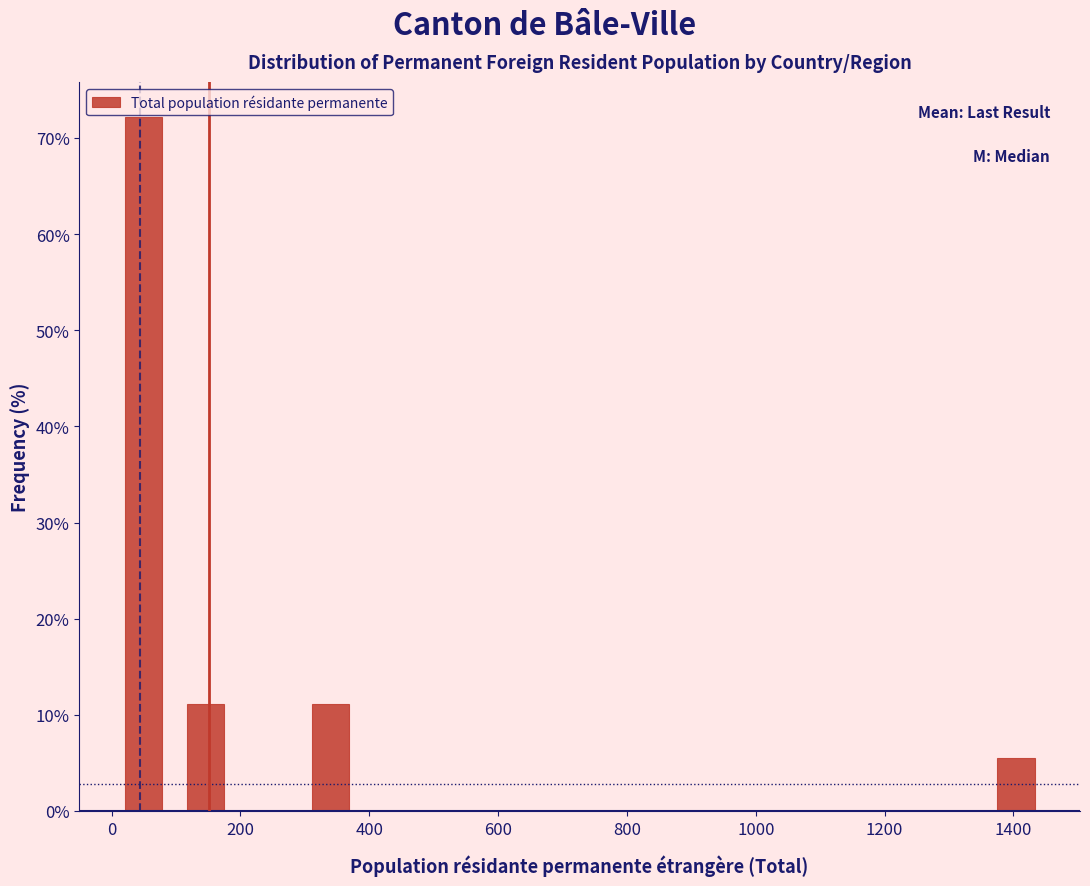

How tall is the bar that spans 100 to 200 on the x-axis? Neither the bar edges nor the heights are printed on the chart, so give them approximately, as read against the axes.

11